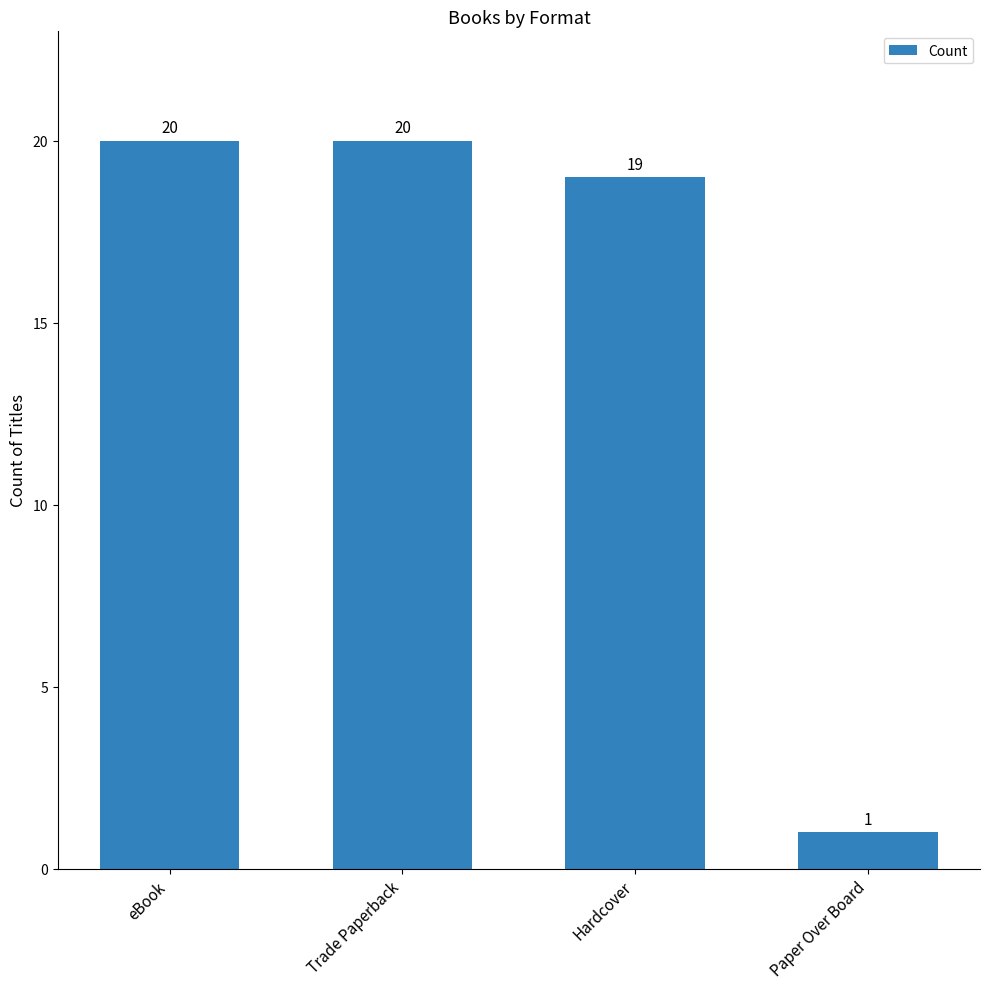

Read the value at Trade Paperback, to the nearest 5.

20